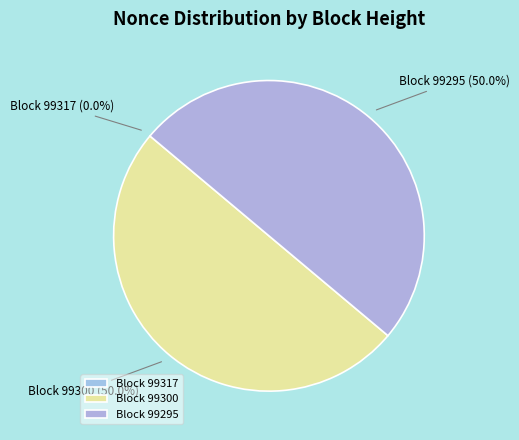

Is the sum of Block 99295 and Block 99300 greater than half?

Yes